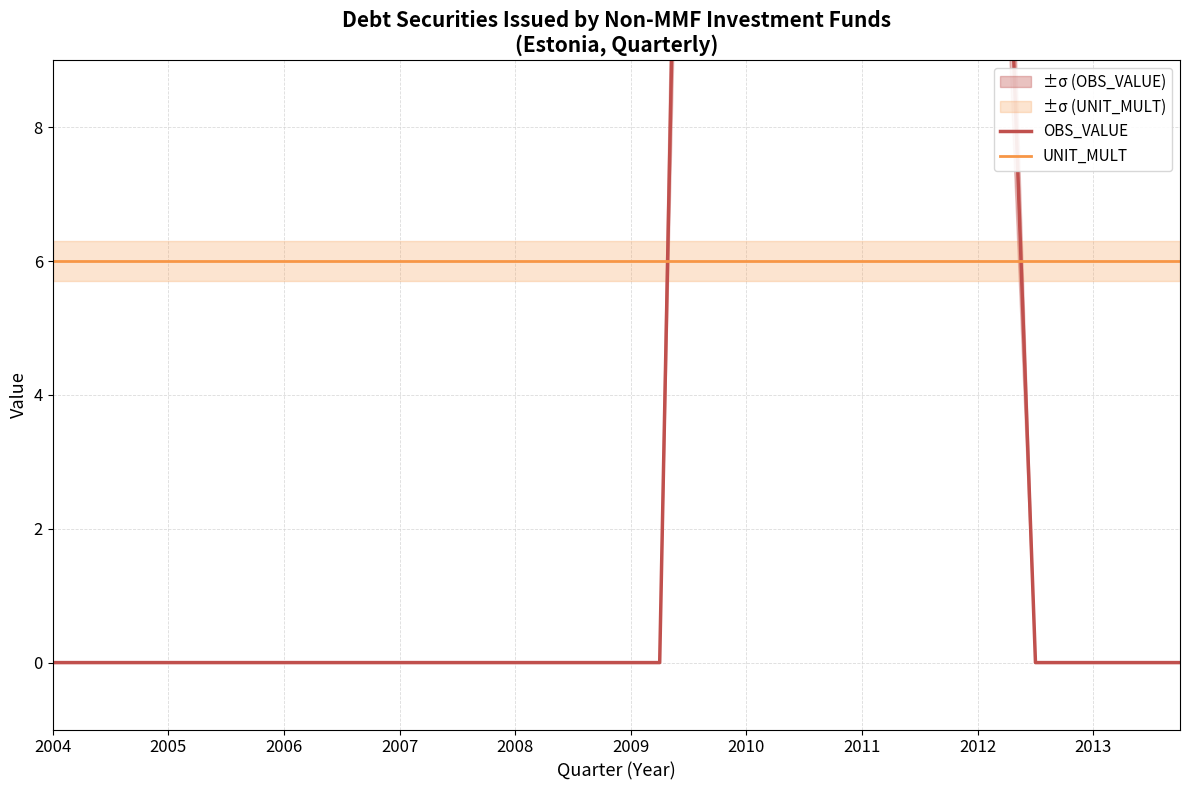

Rank the series at 35 from highest to lowest value.

UNIT_MULT, OBS_VALUE